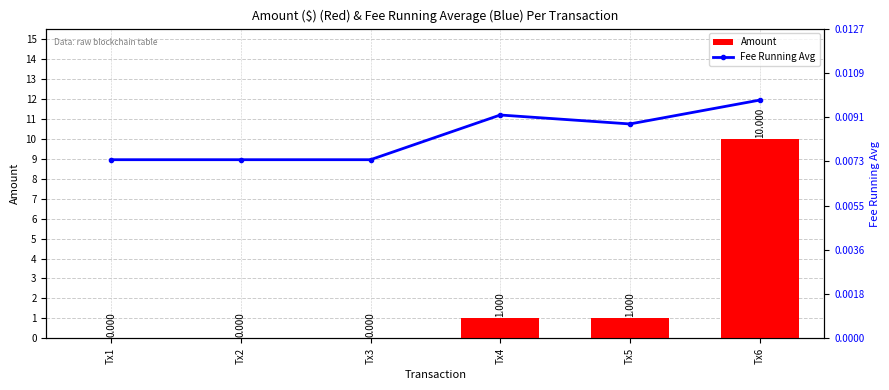

Which series has the largest total across all categories?

Amount